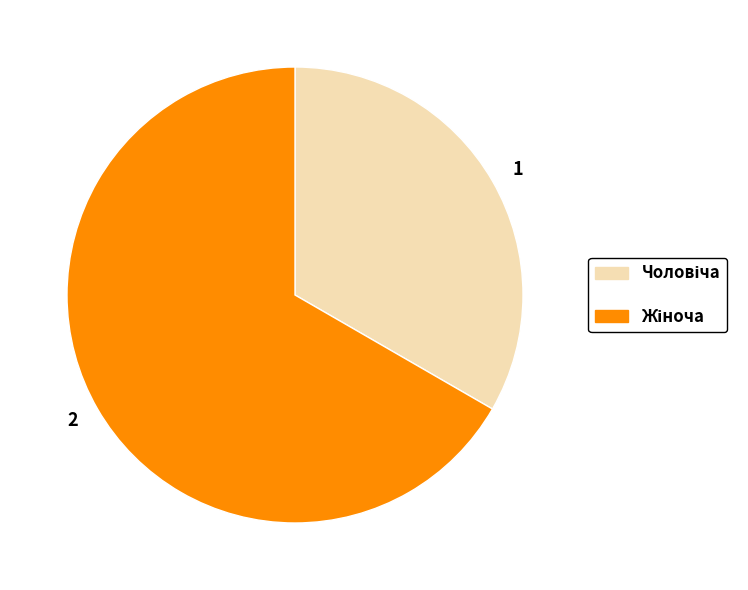

Is there any slice that represents more than half of the pie?

Yes